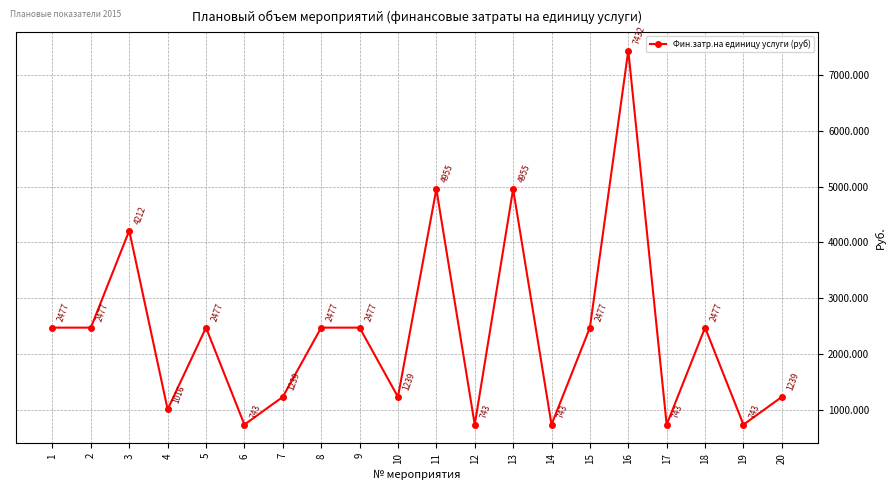

Does the chart have visible grid lines?

Yes